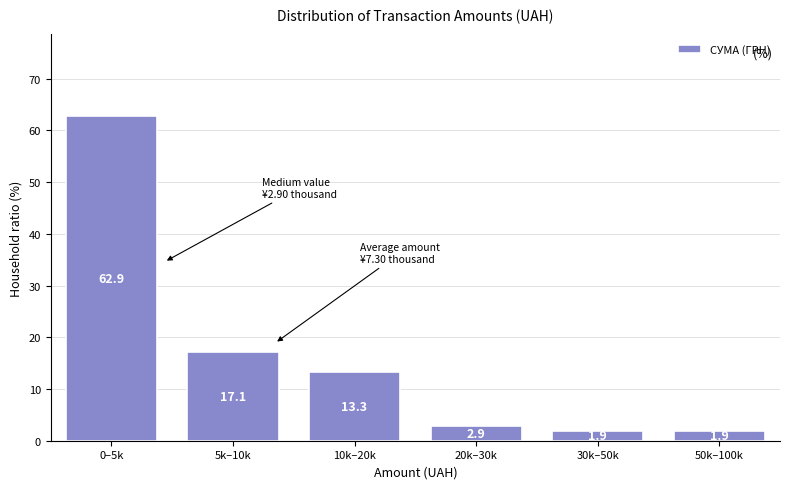

Reading left to right, extract all data points from this chart.

62.9	17.1	13.3	2.9	1.9	1.9